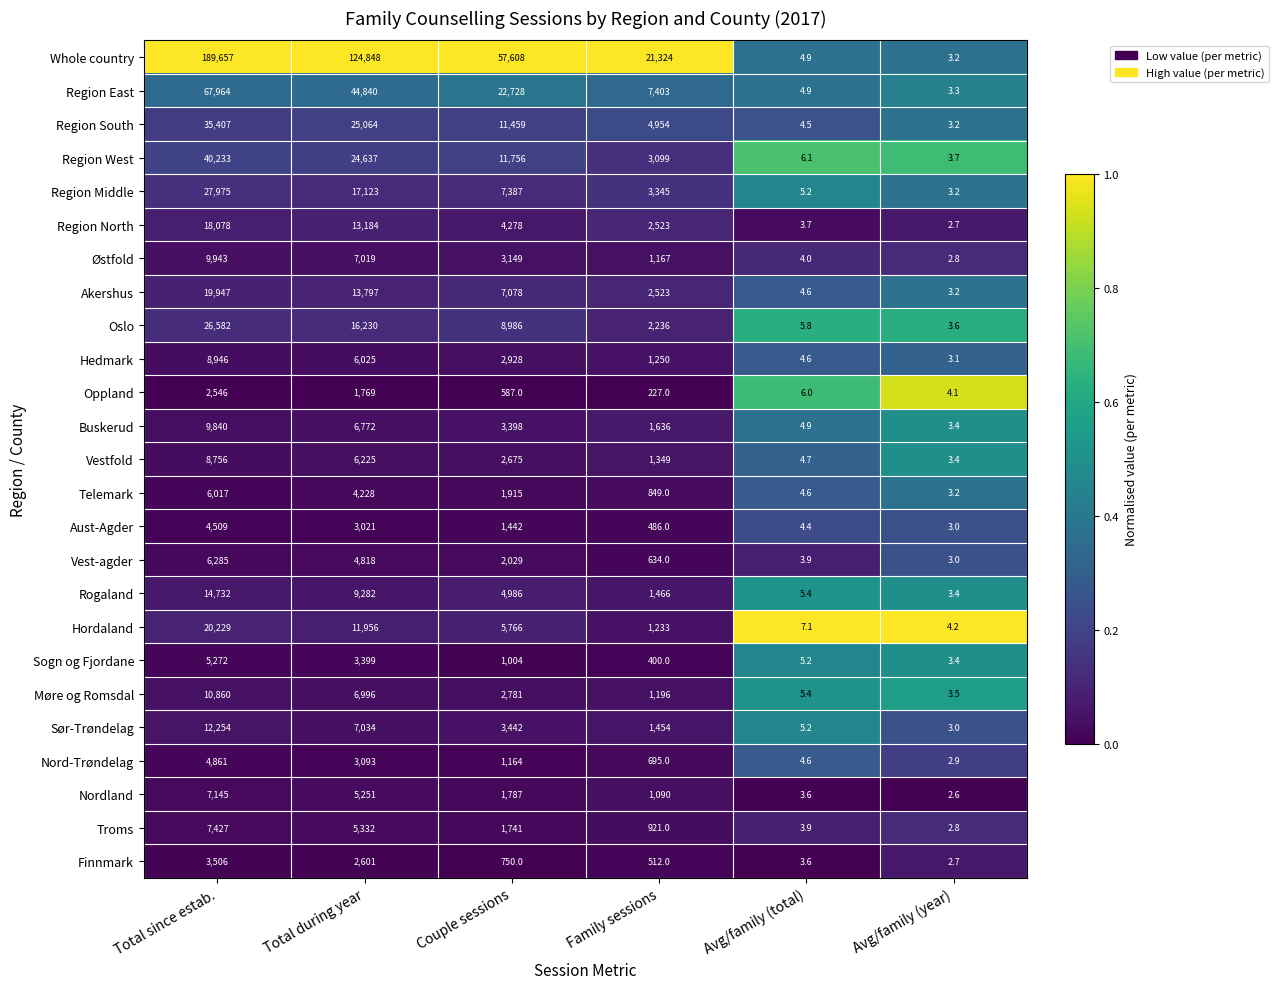

What is the highest value of the Hordaland series?

20229.0